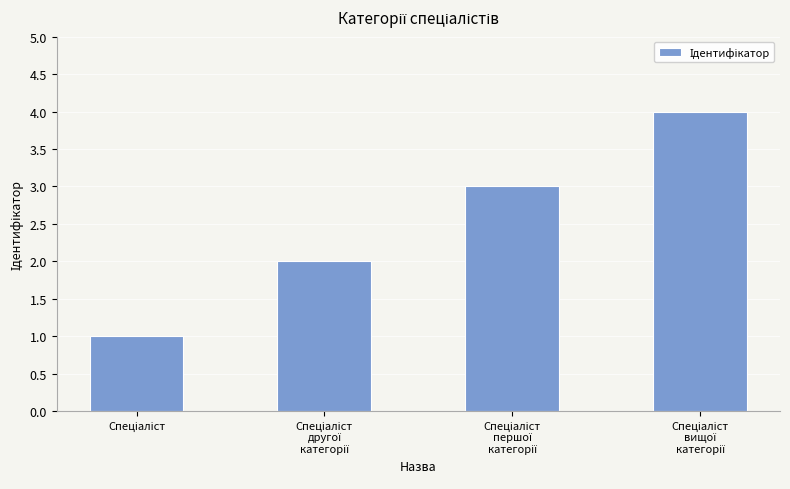

What is the difference between the maximum and minimum values?

3